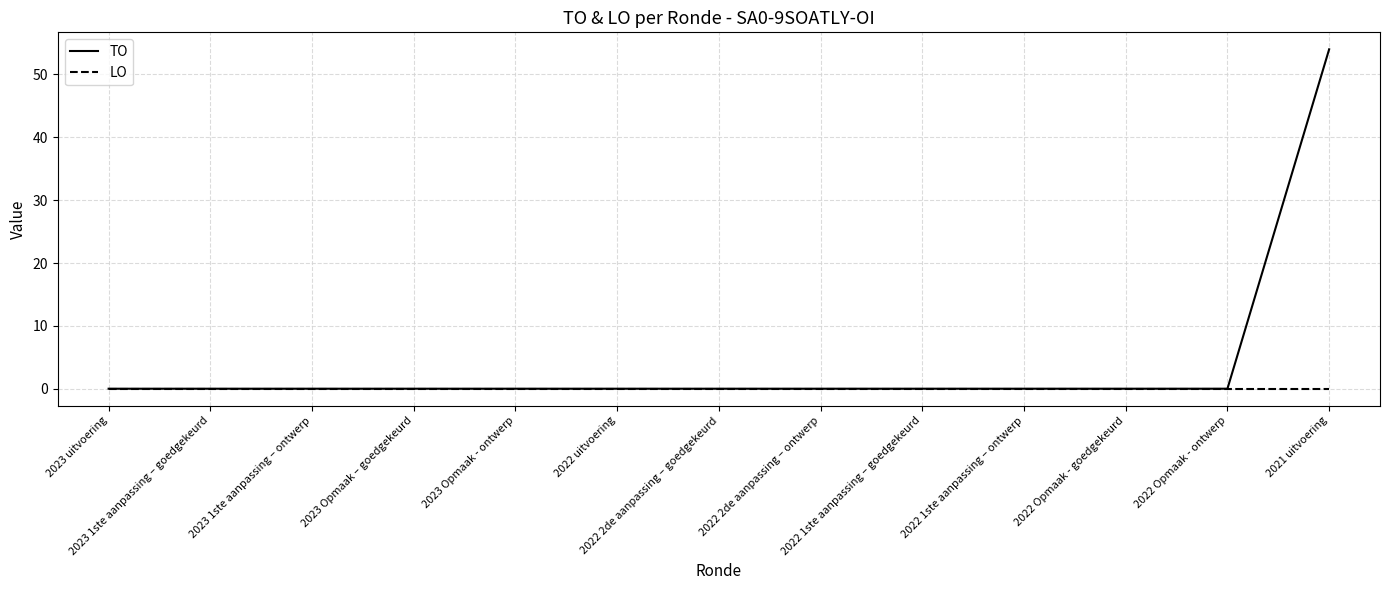

List the series in order of their peak value, lowest first.

LO, TO